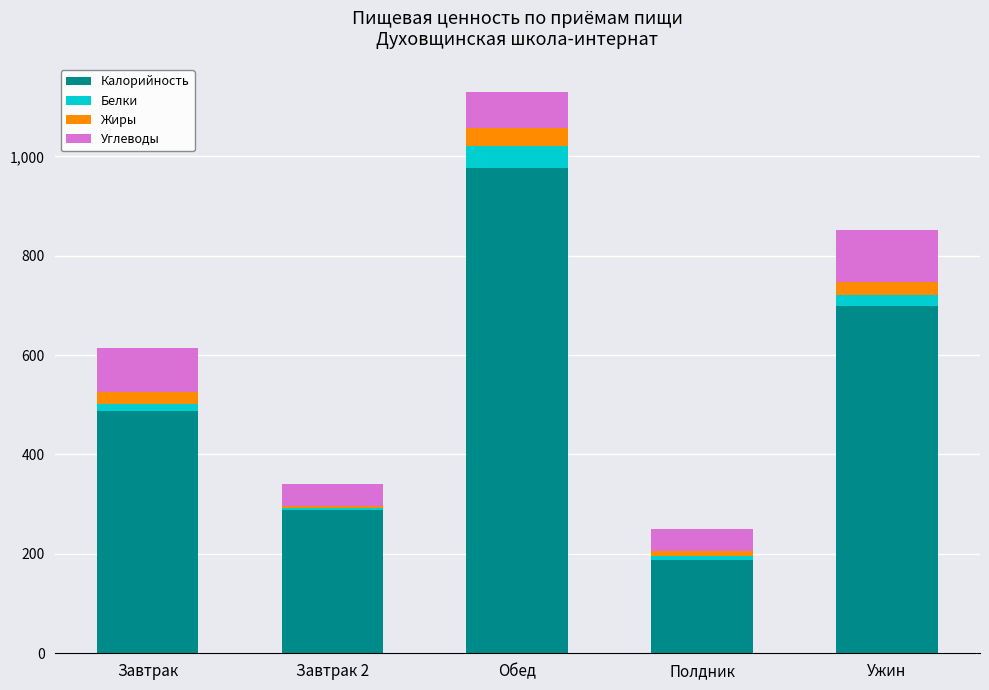

At which category is the sum across all series the highest?

Обед